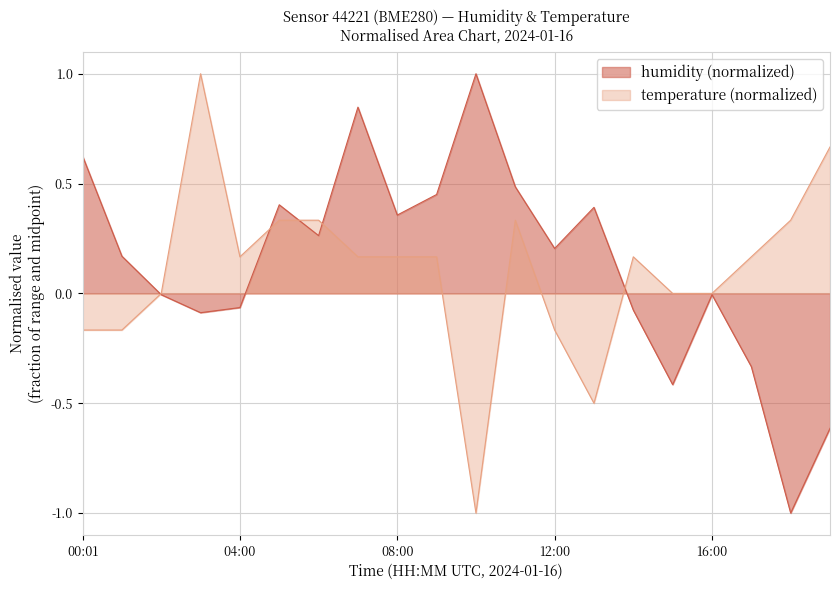

After their last crossing, which series has the higher values: temperature or humidity?

temperature